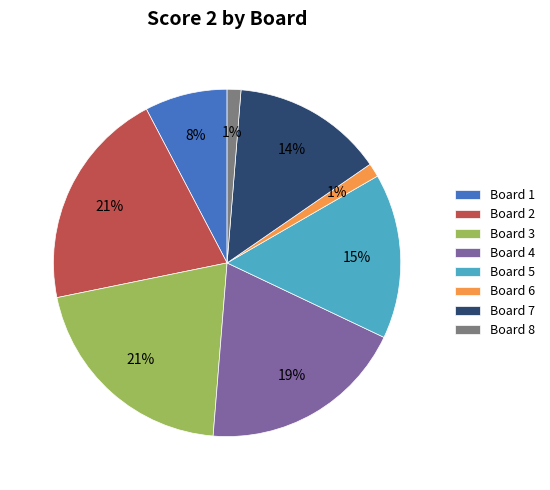

To the nearest percent, what is the average slice percentage?

12%